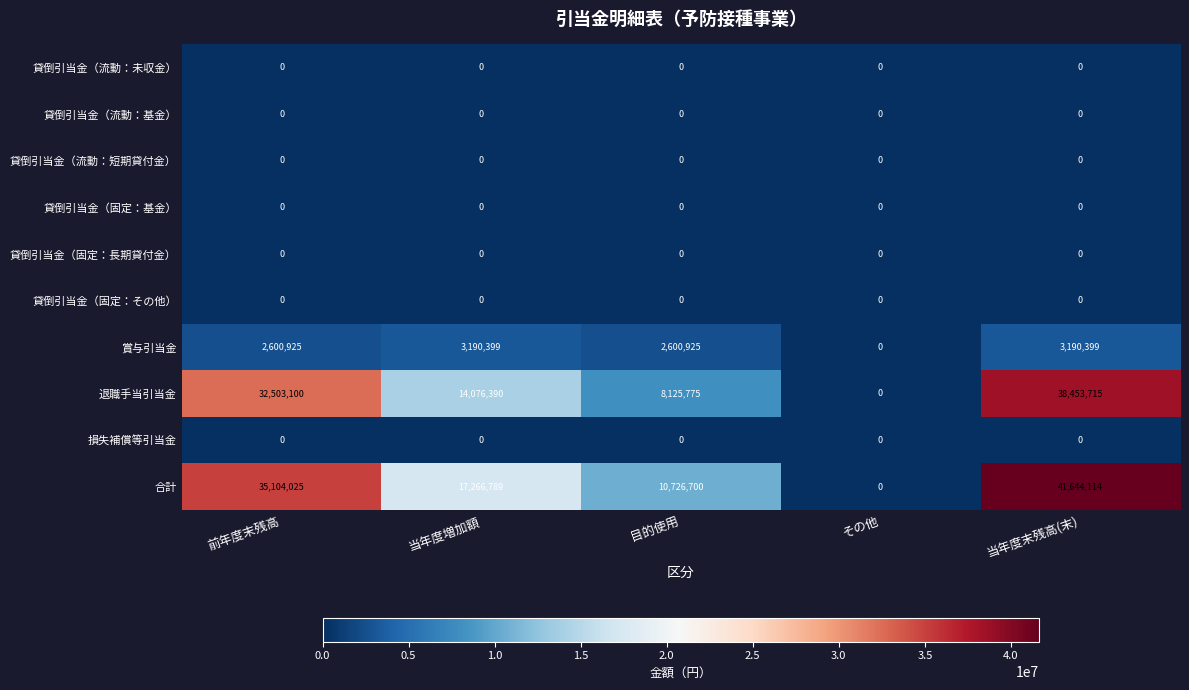

At which category is the sum across all series the highest?

当年度末残高(末)